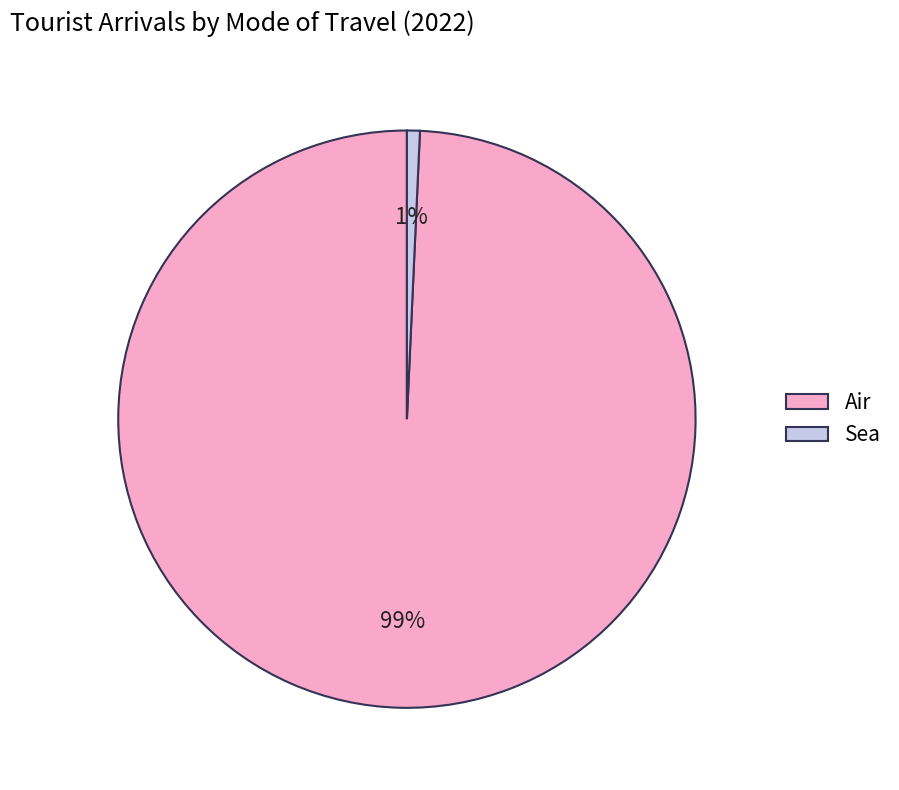

To the nearest percent, what is the average slice percentage?

50%